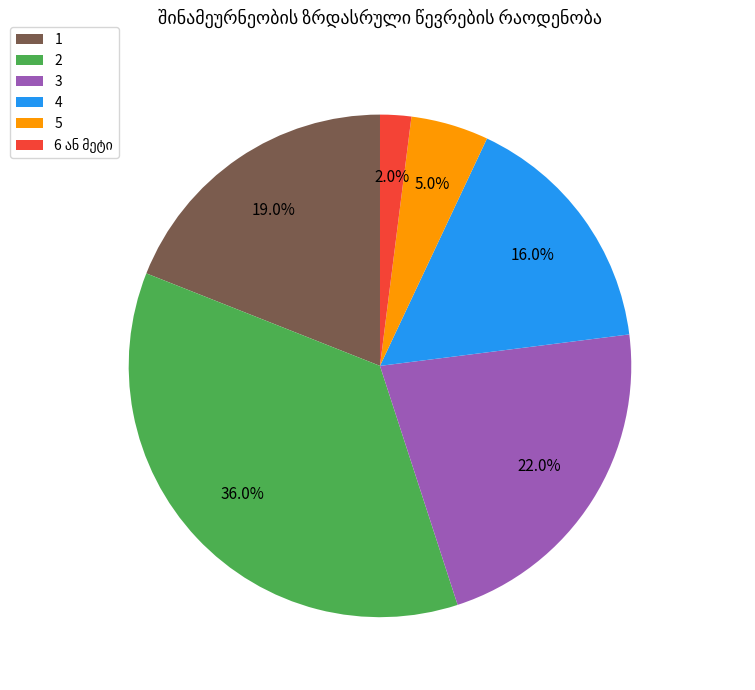

To the nearest percent, what portion does 2 represent?

36%